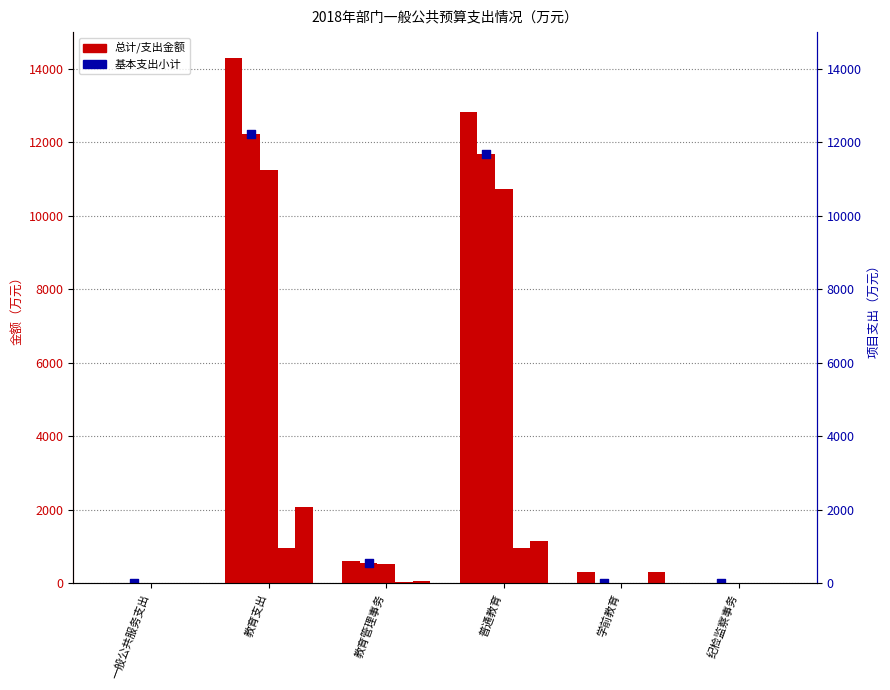

Which series reaches the minimum Y coordinate?

基本支出小计